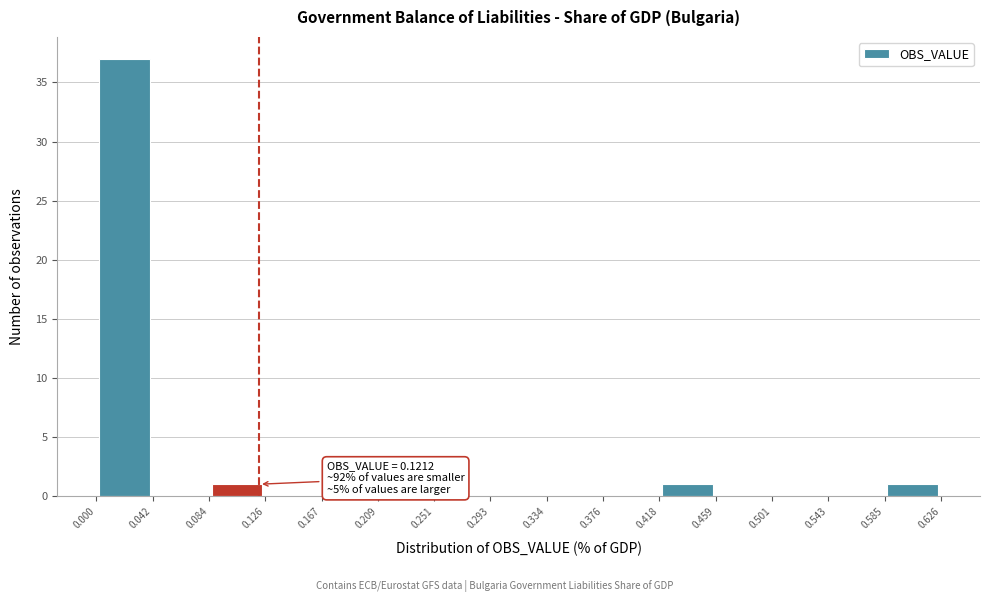

Over which range of the x-axis is the bar tallest?

0.000 to 0.042